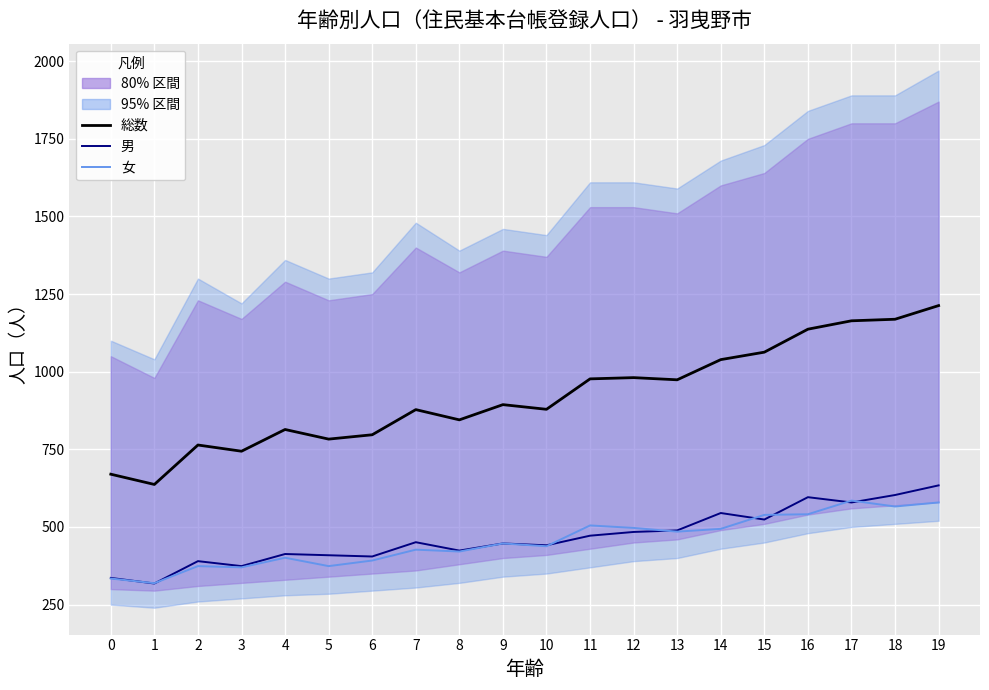

True or false: 男 has a value of 161 at 10.

False